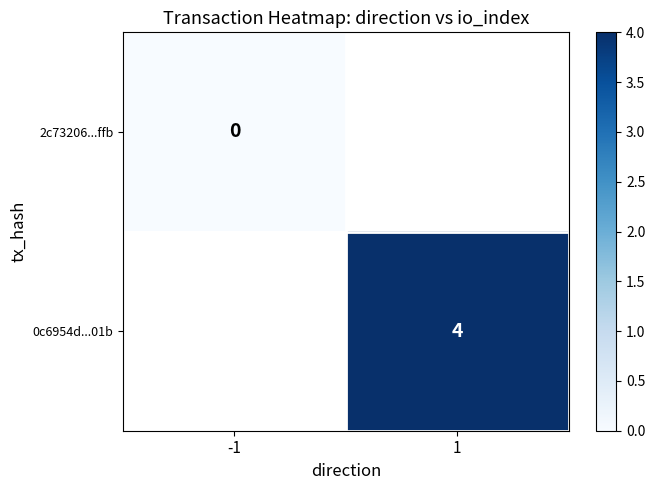

Is it true that 0c6954d...01b equals 4 at 1?

True